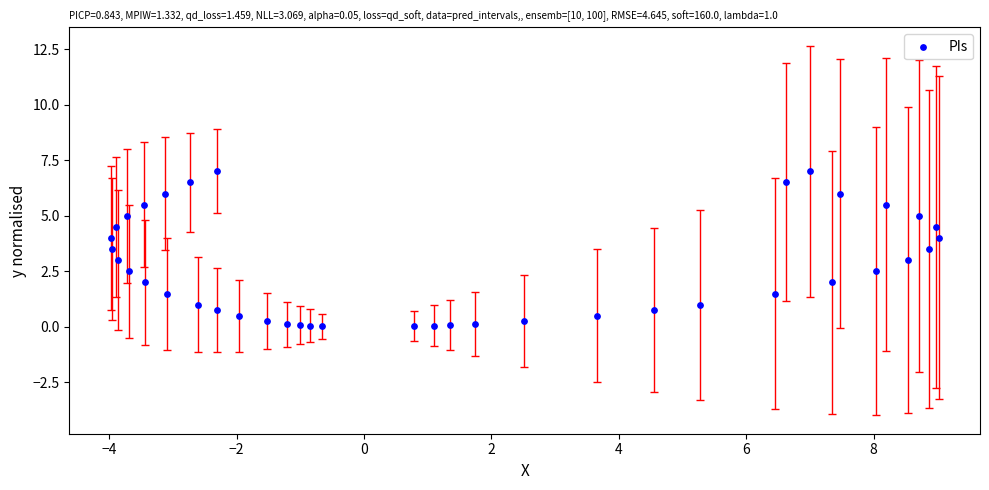

What is the range of Y values (max minus min)?

7.0